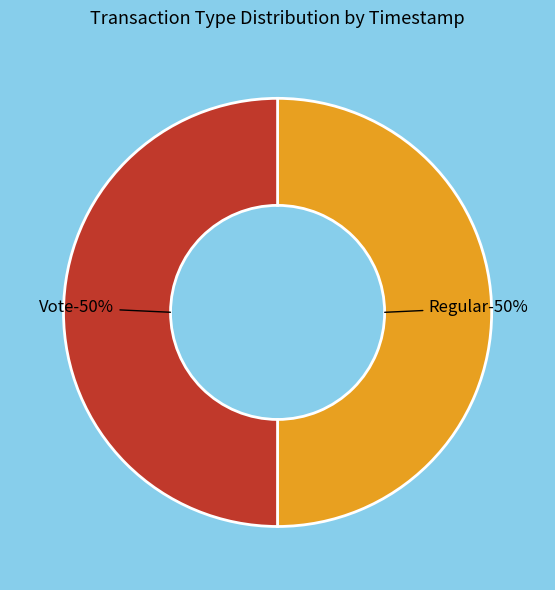

Count the number of slices in the pie.

2